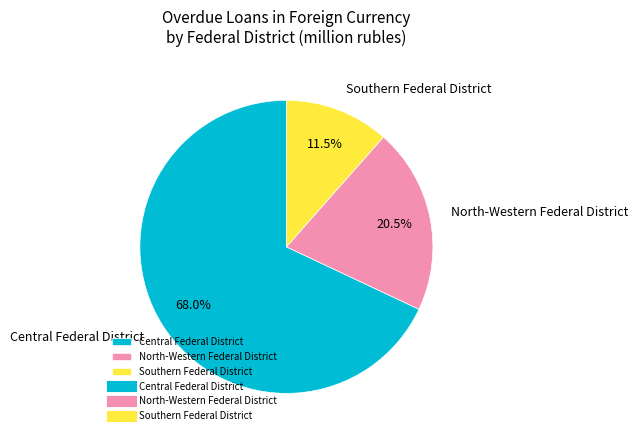

What percentage is NOT represented by Southern Federal District?

88.5%